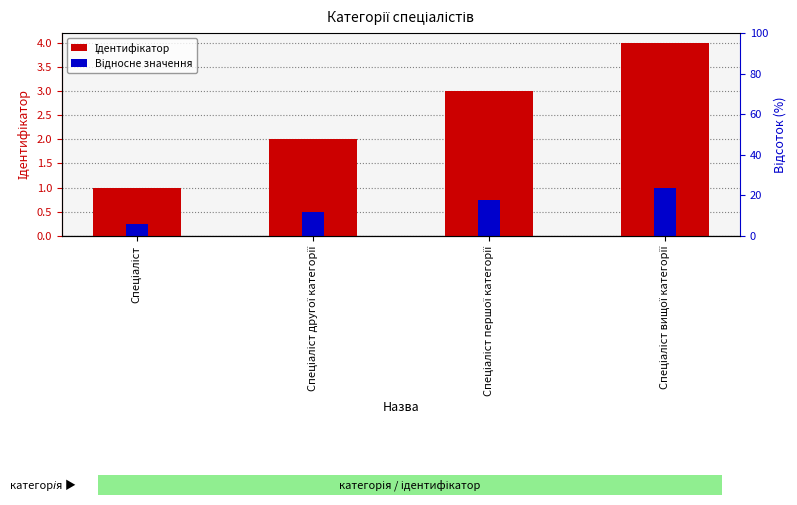

What is the label of the 2nd bar from the right?

Спеціаліст першої категорії